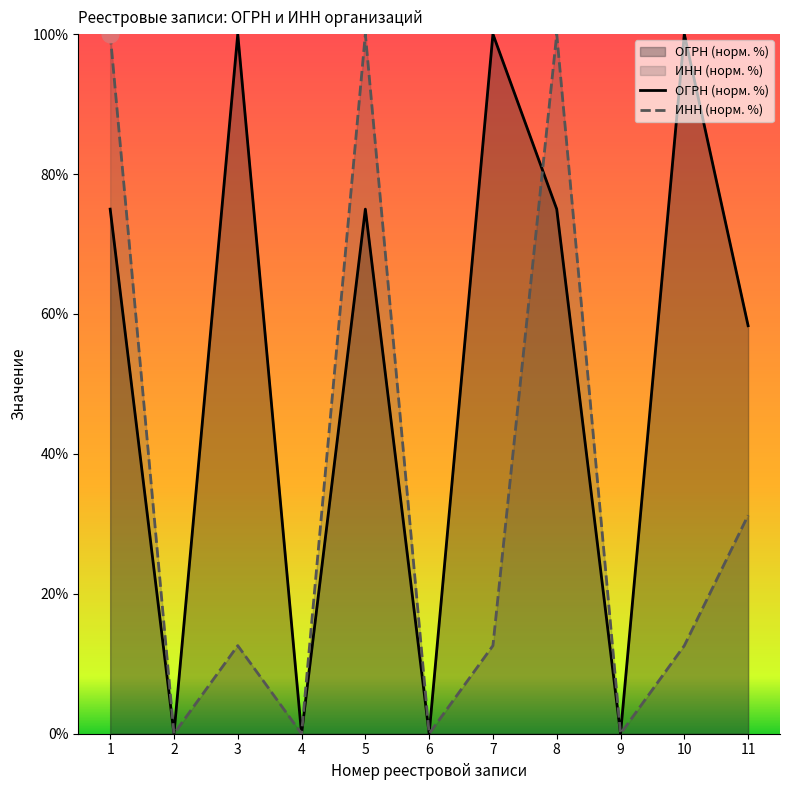

True or false: ИНН (норм. %) has more than 2 points higher than both neighbors.

True